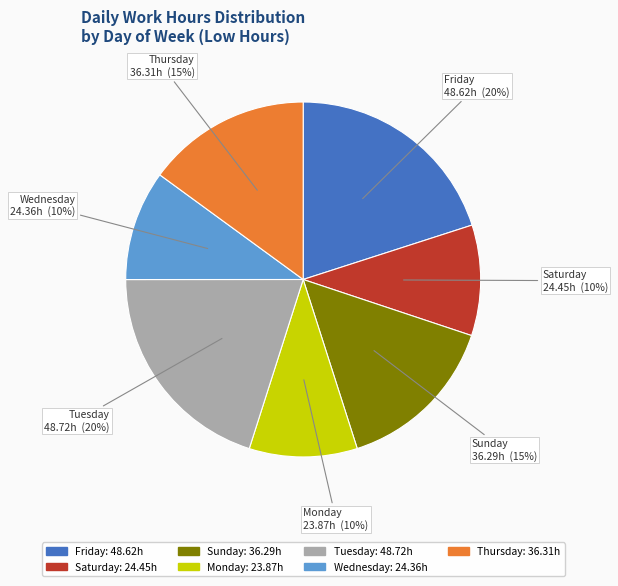

To the nearest percent, what percentage of the pie is Sunday?

15%